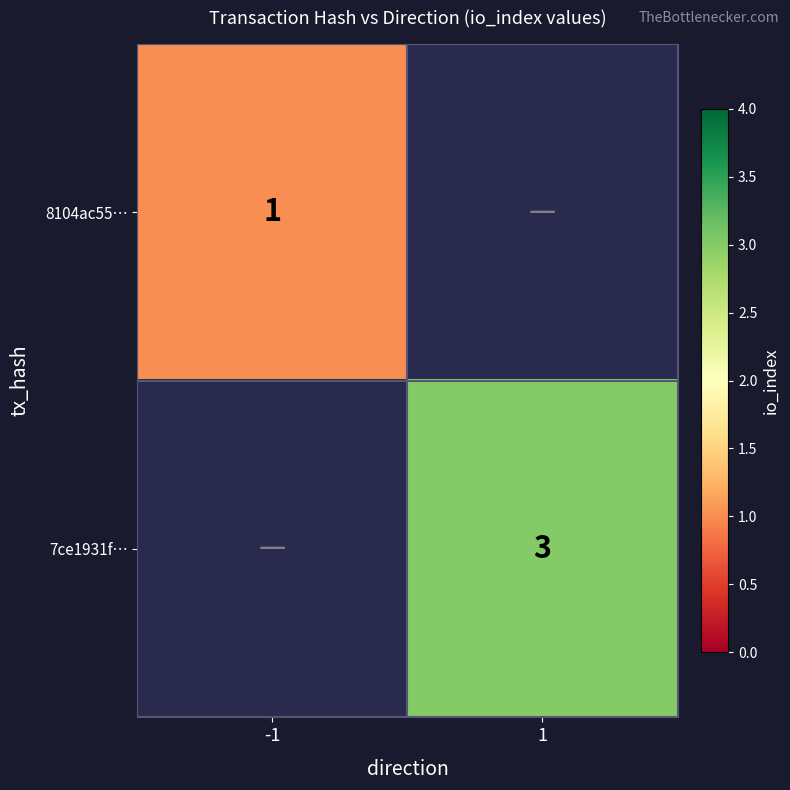

The value of 8104ac55… at -1 is 1. True or false?

True